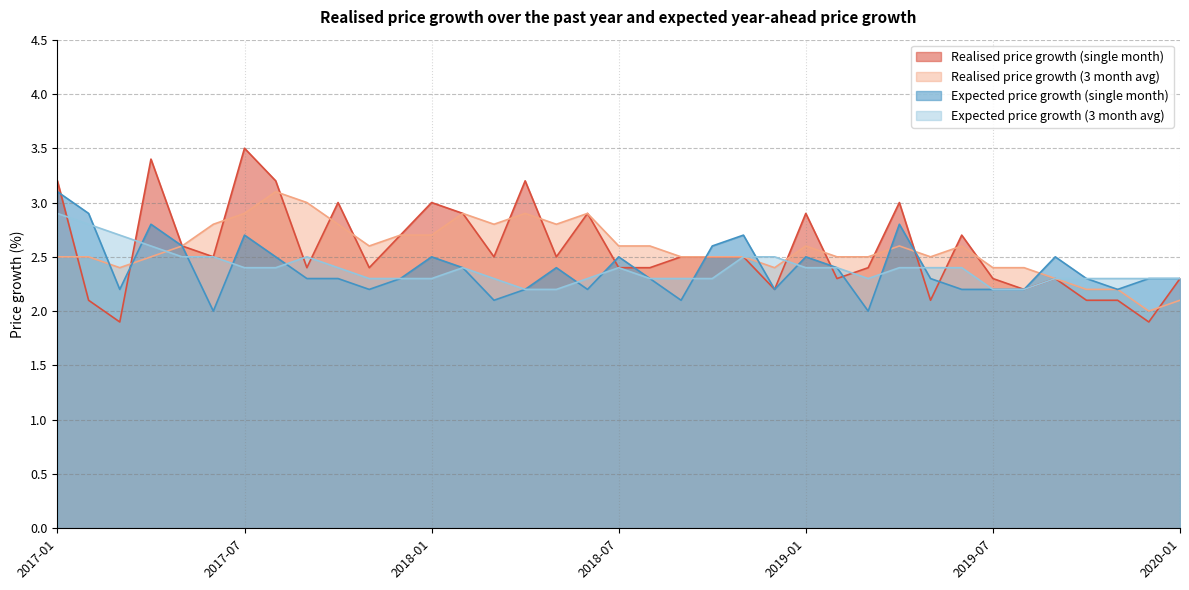

The value of Expected price growth (single month) at 2018-03 is 3.0. True or false?

False